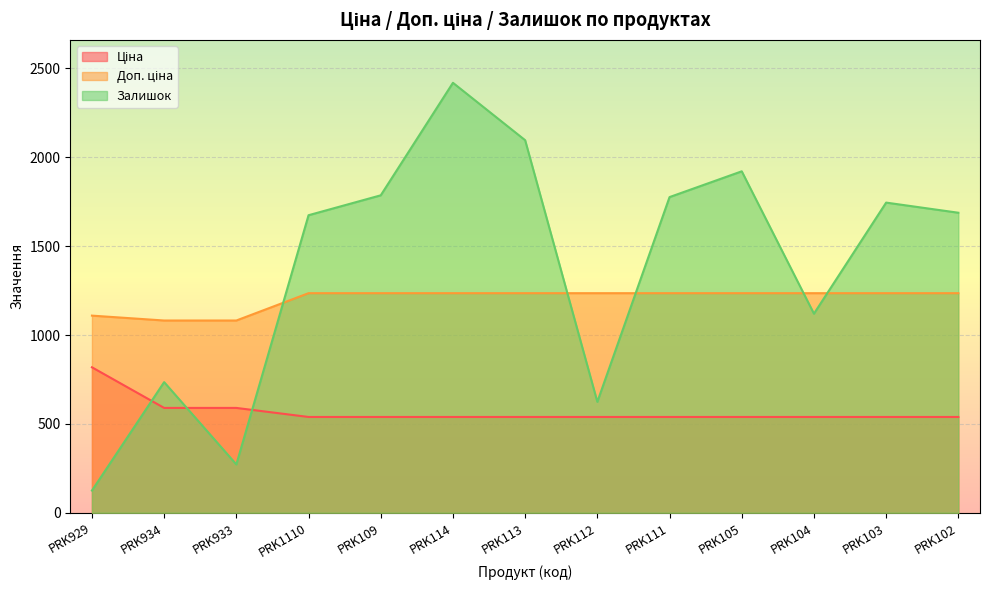

What is the difference between the Доп. ціна values at PRK111 and PRK934?

153.7